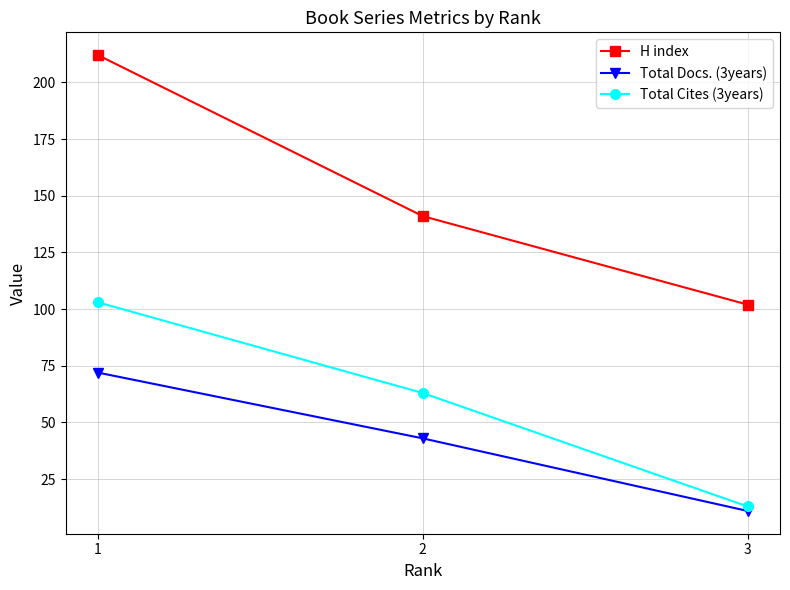

What is the total value across all series at 1?

387